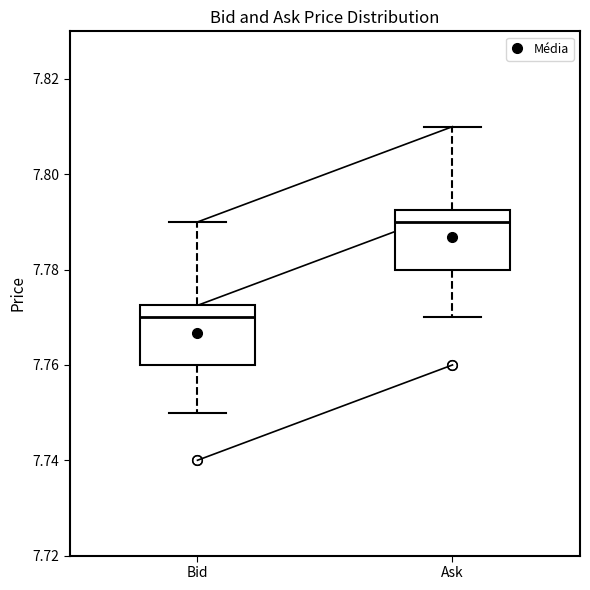

Where is the upper edge of the box for Bid on the y-axis? The values are not printed on the chart, so give them approximately, as read against the axis.

7.772